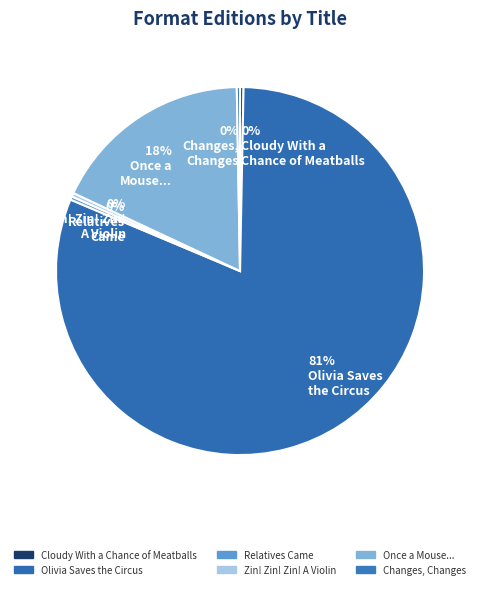

How many slices are in this pie chart?

6